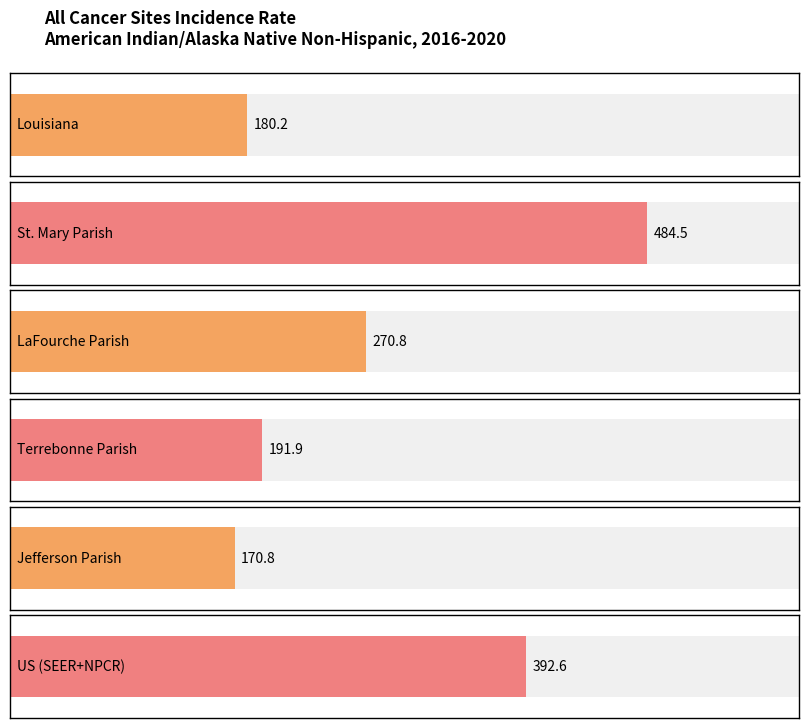

List the labels in order of value, smallest first.

Jefferson Parish, Louisiana, Terrebonne Parish, LaFourche Parish, US (SEER+NPCR), St. Mary Parish